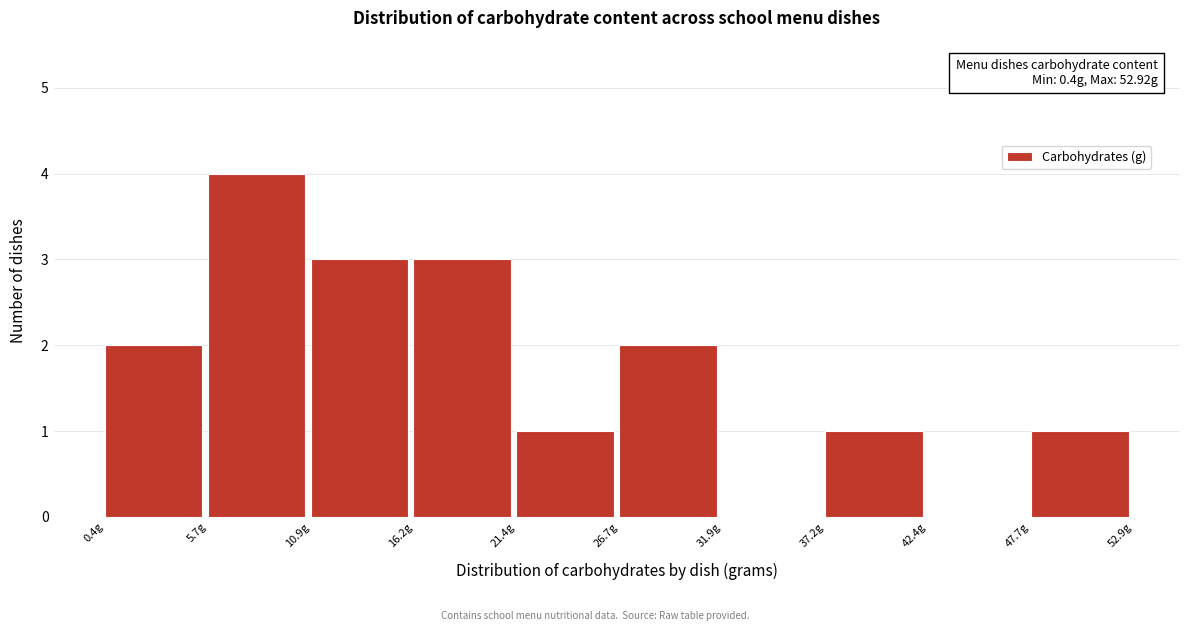

Over which range of the x-axis is the bar tallest?

6 to 11